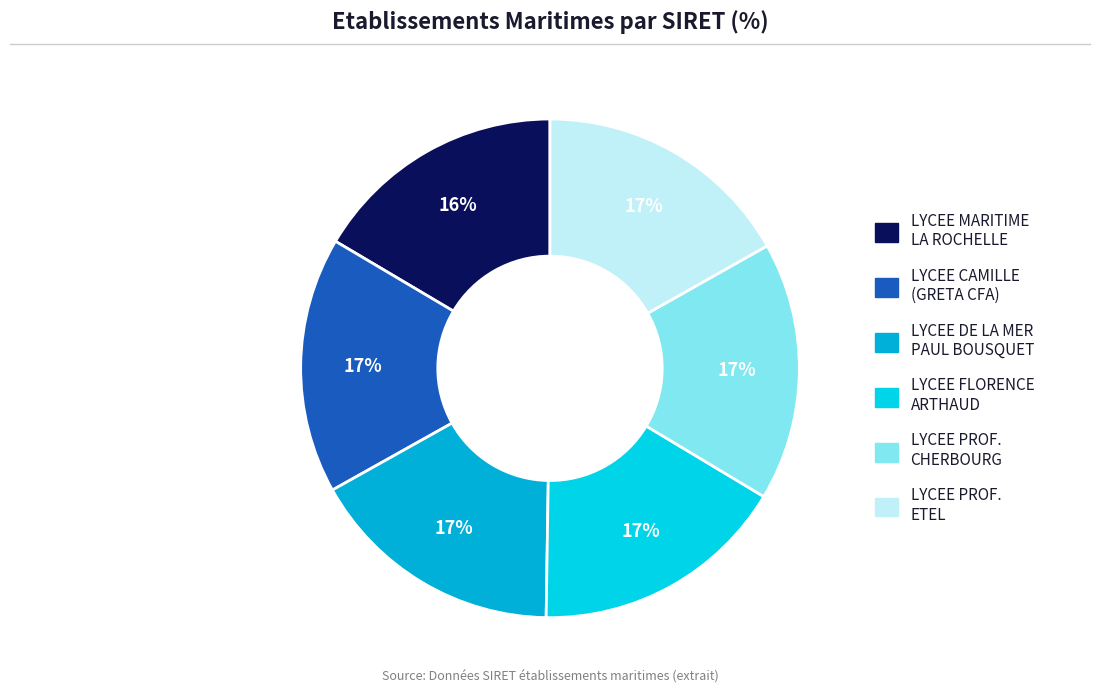

How many segments does this pie chart have?

6